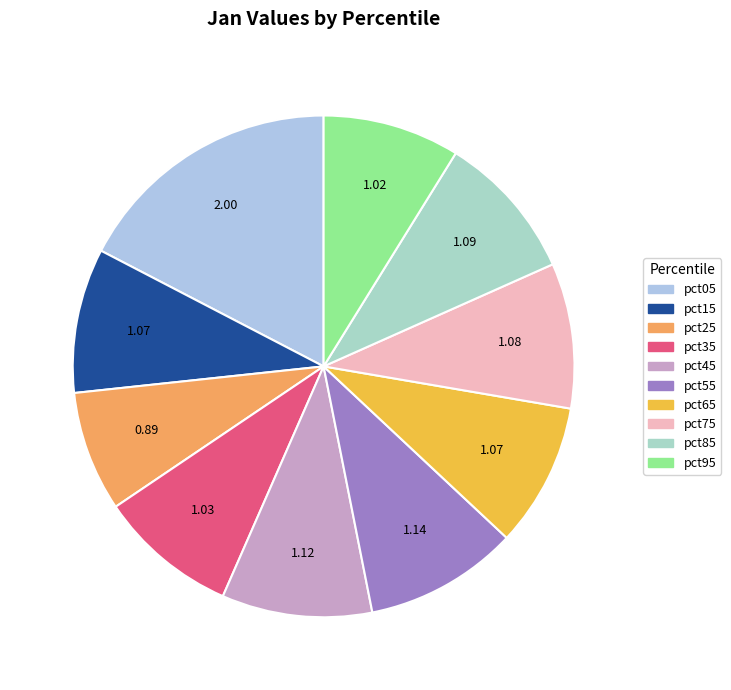

To the nearest percent, what is the combined percentage of pct85 and pct75?

19%